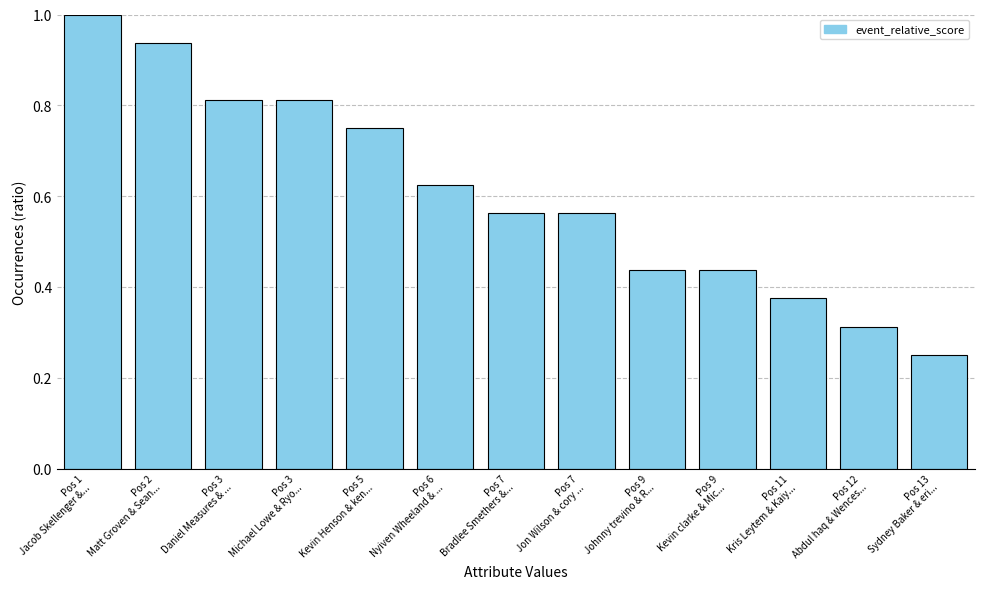

What is the maximum value shown in the chart?

1.0